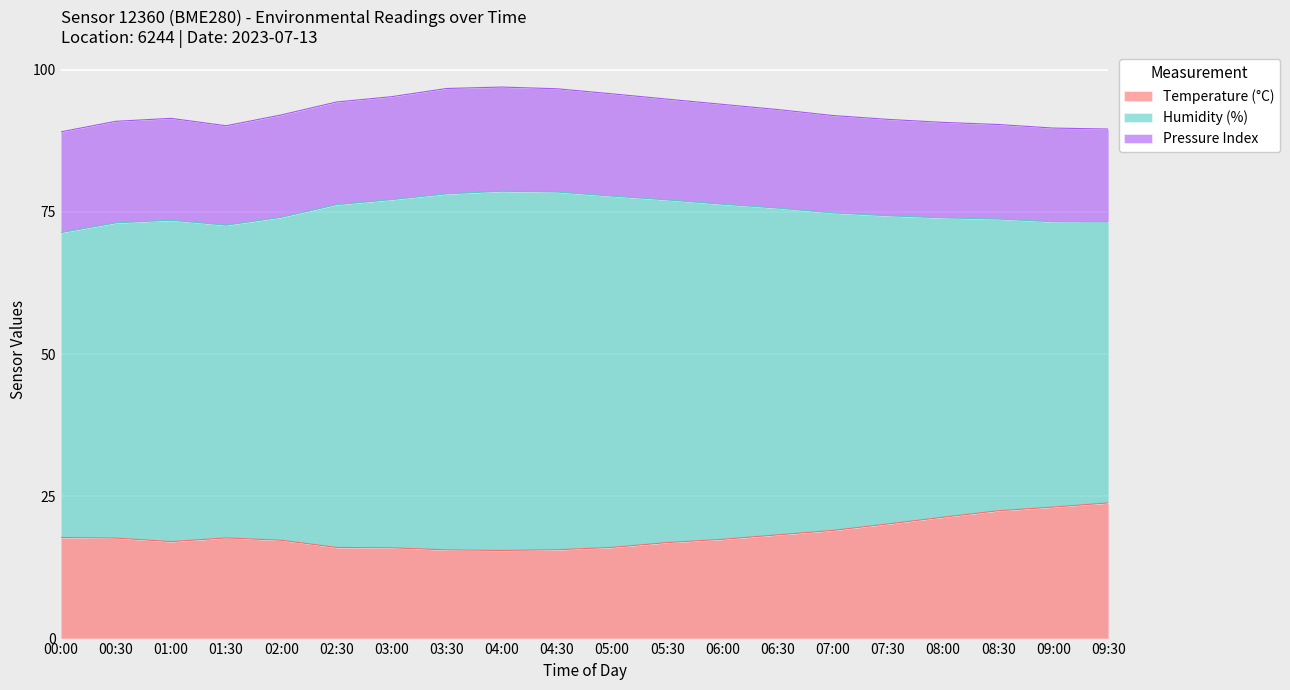

Does the chart display data point markers on the line(s)?

No